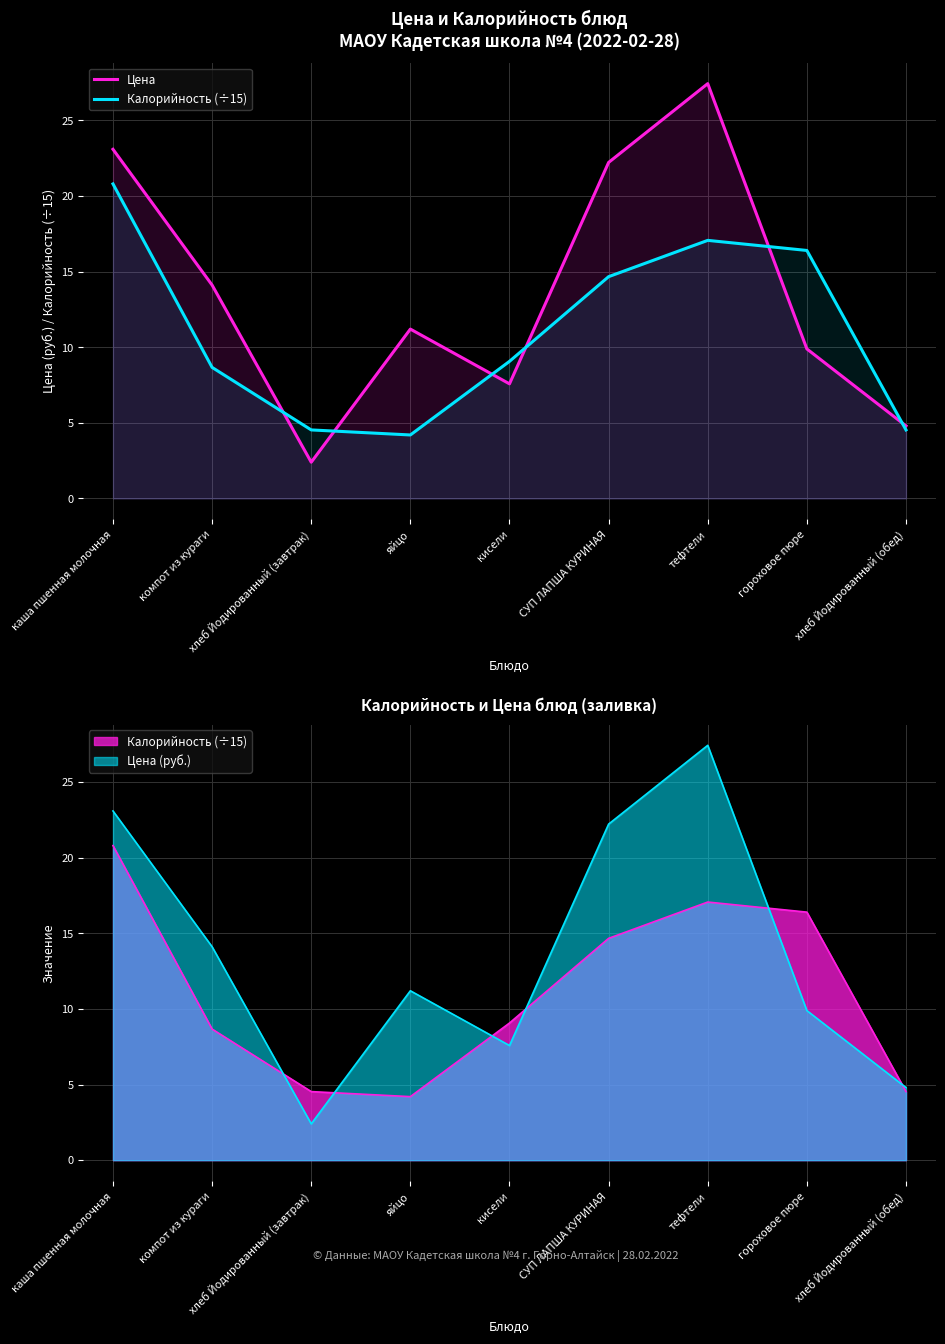

What is the average value of the Калорийность (÷15) series?

11.1